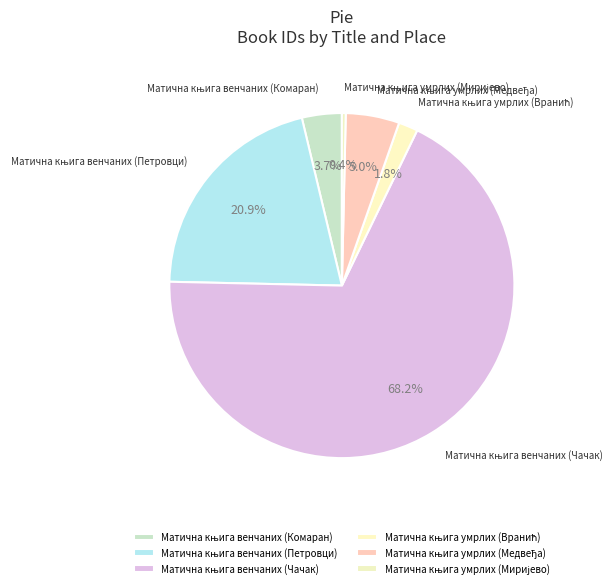

Which slice is the largest?

Матична књига венчаних (Чачак)